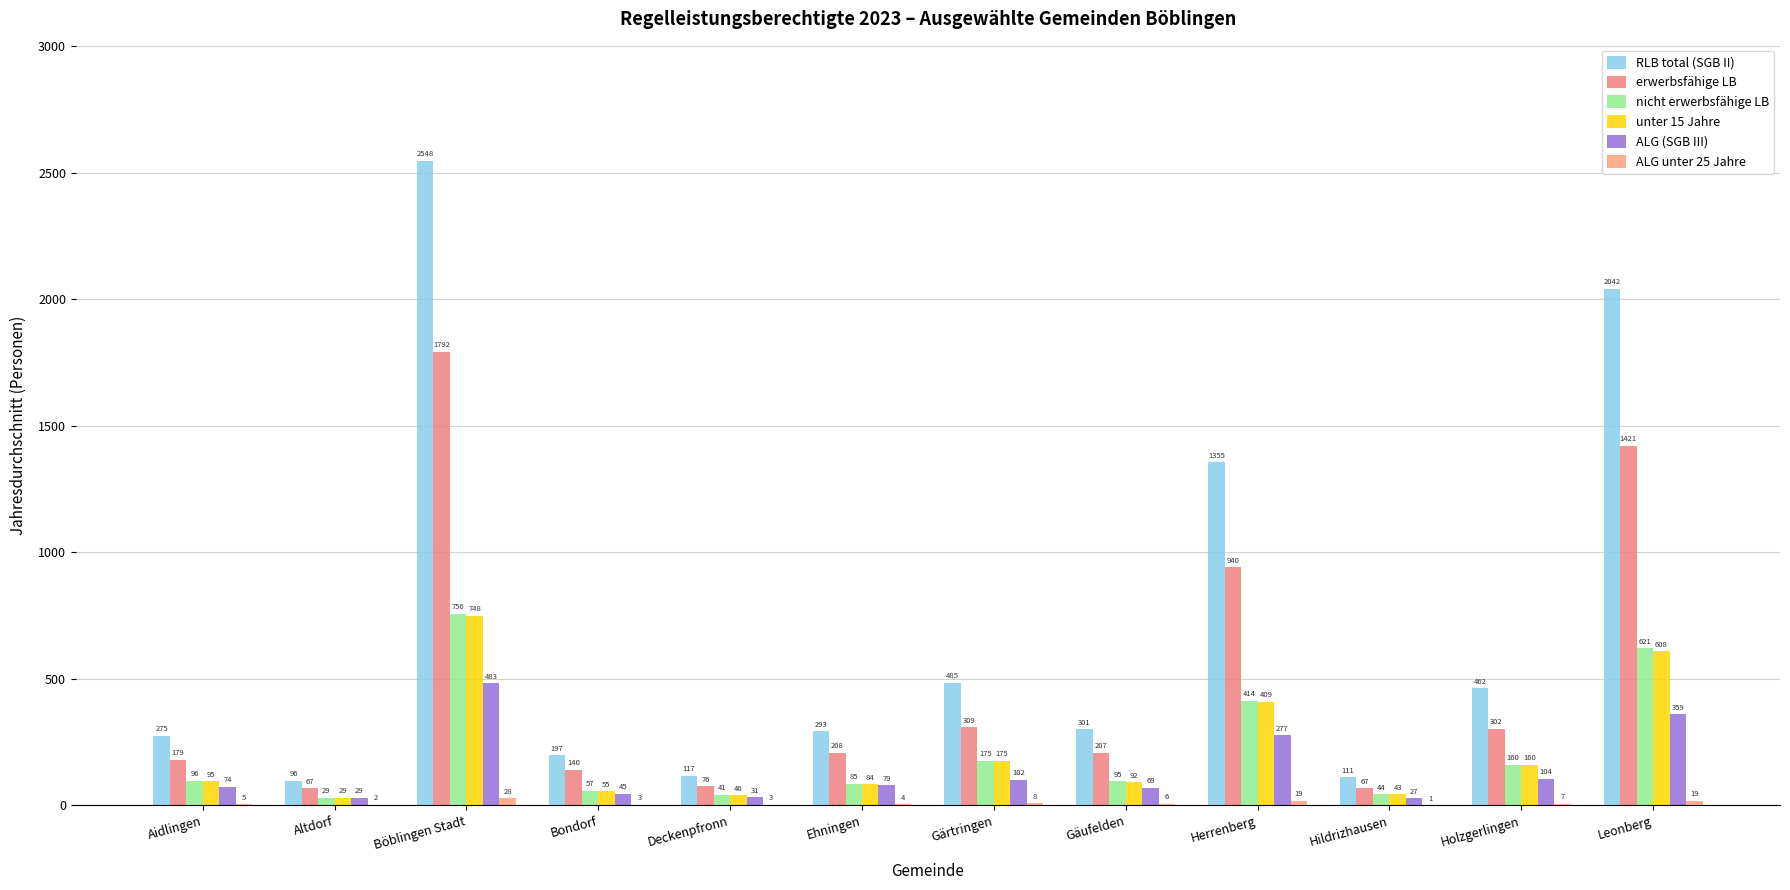

Count the number of categories in the chart.

12